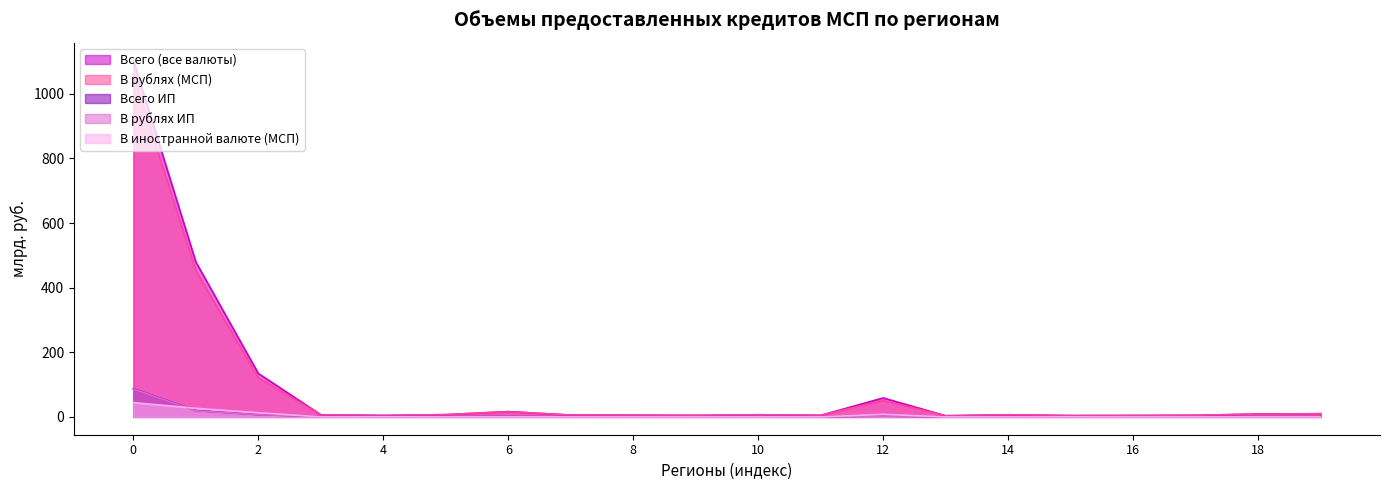

At which label is В иностранной валюте (МСП) closest to 22?

ЦЕНТРАЛЬНЫЙ ФЕДЕРАЛЬНЫЙ ОКРУГ